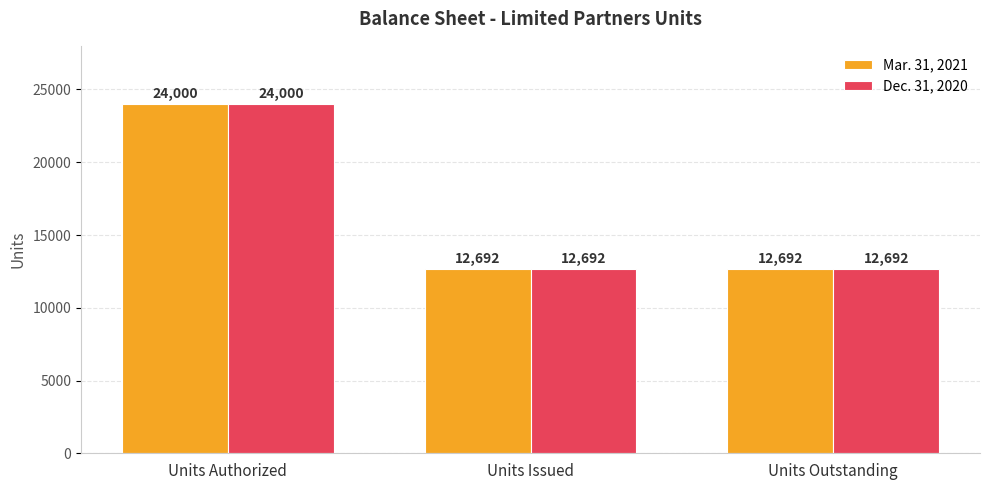

How many groups of bars are there?

3